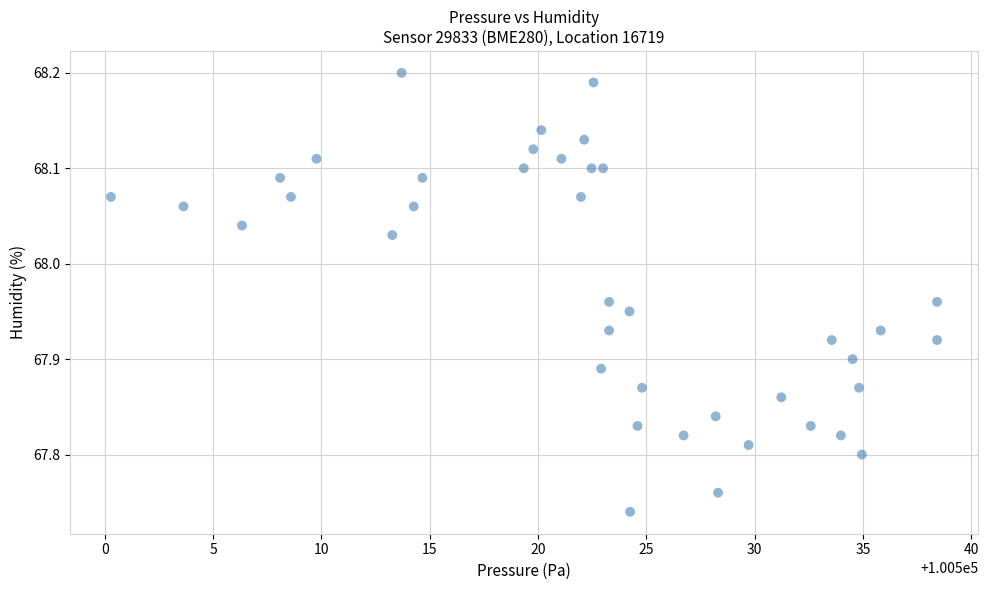

What is the range of X values (max minus min)?

38.1